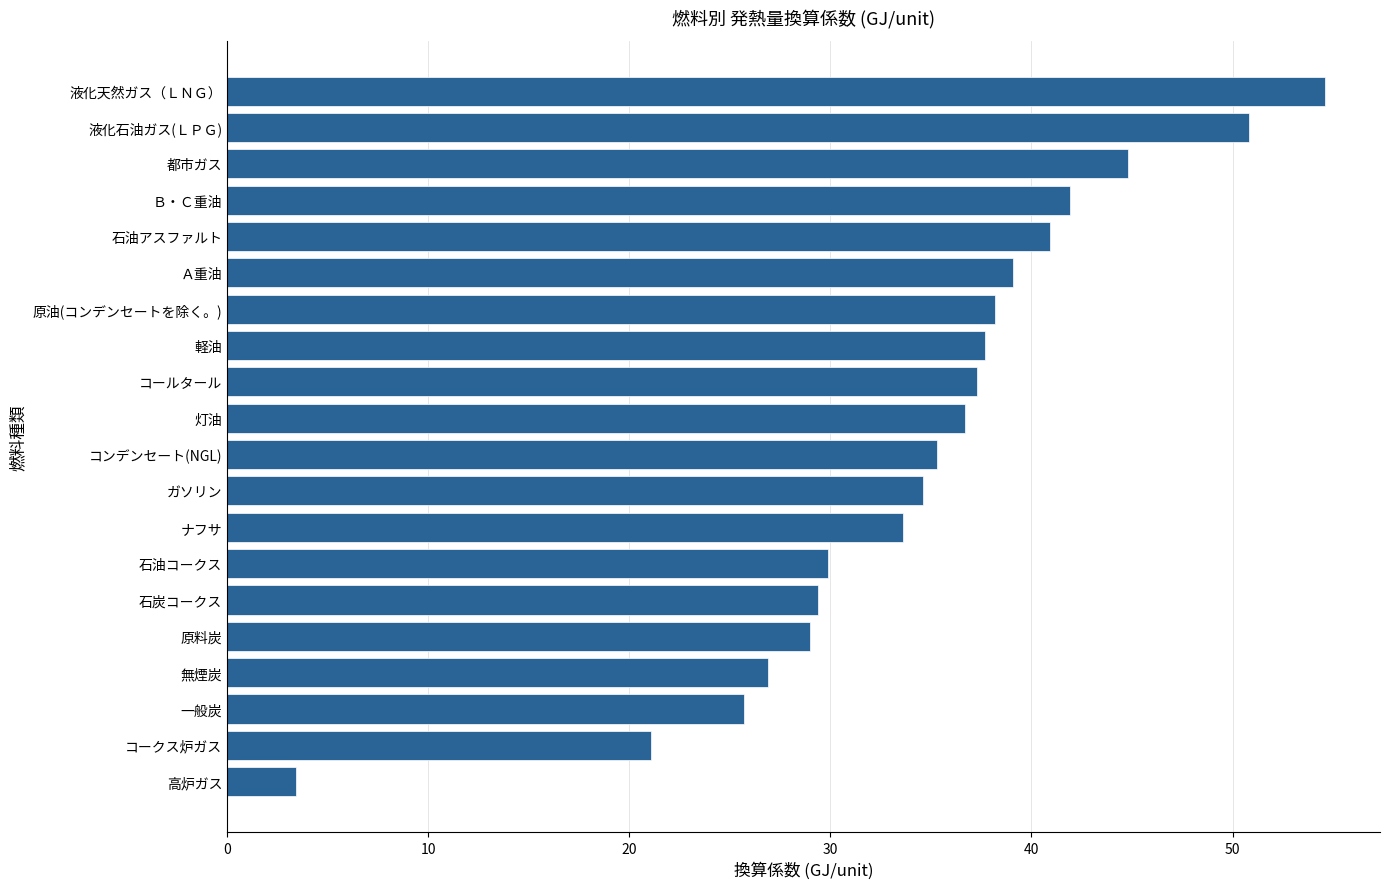

True or false: the data shows 40.1 at 石油コークス.

False